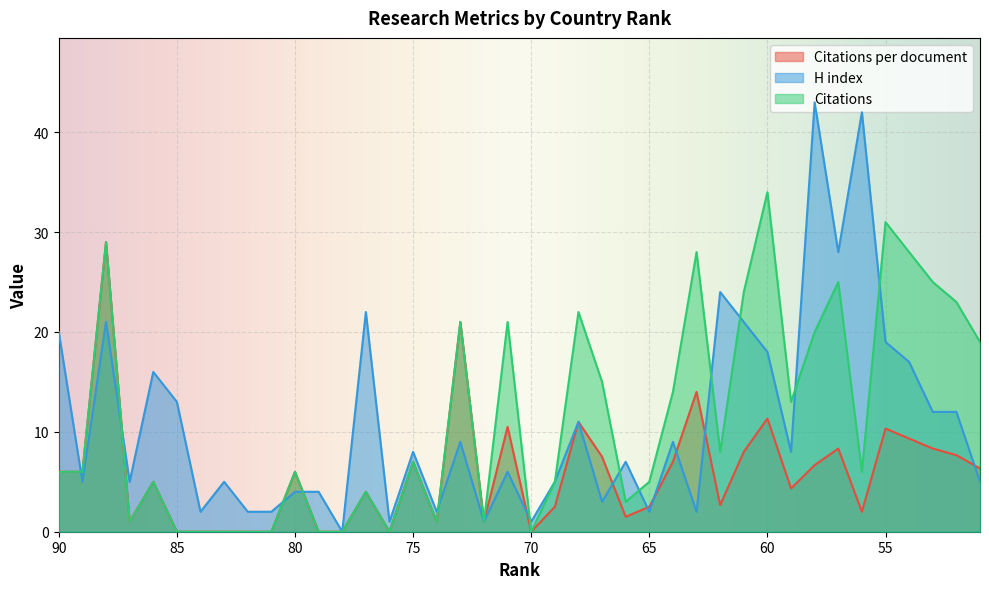

Which series has the largest total across all categories?

Citations